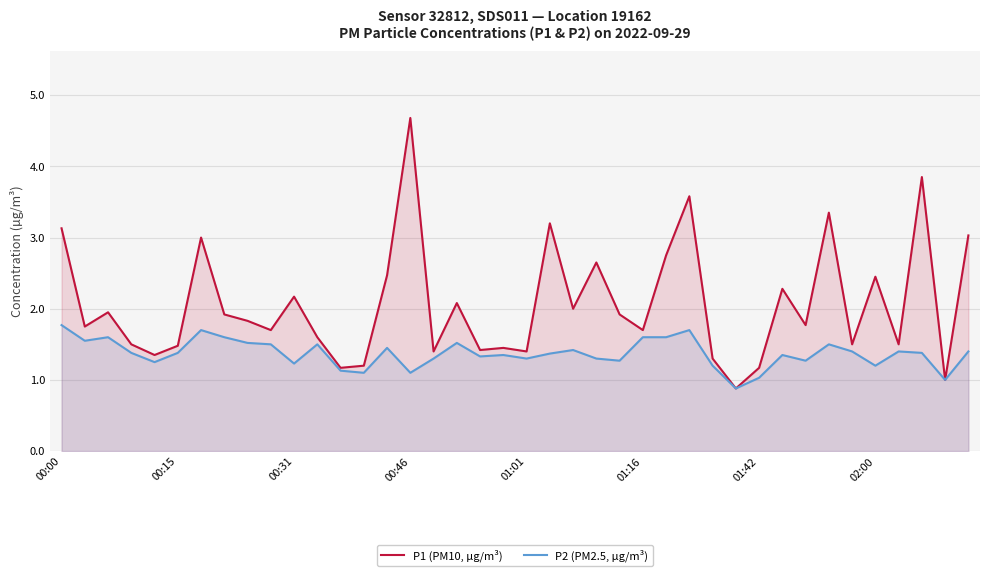

Which label corresponds to the largest value in the chart?

00:46